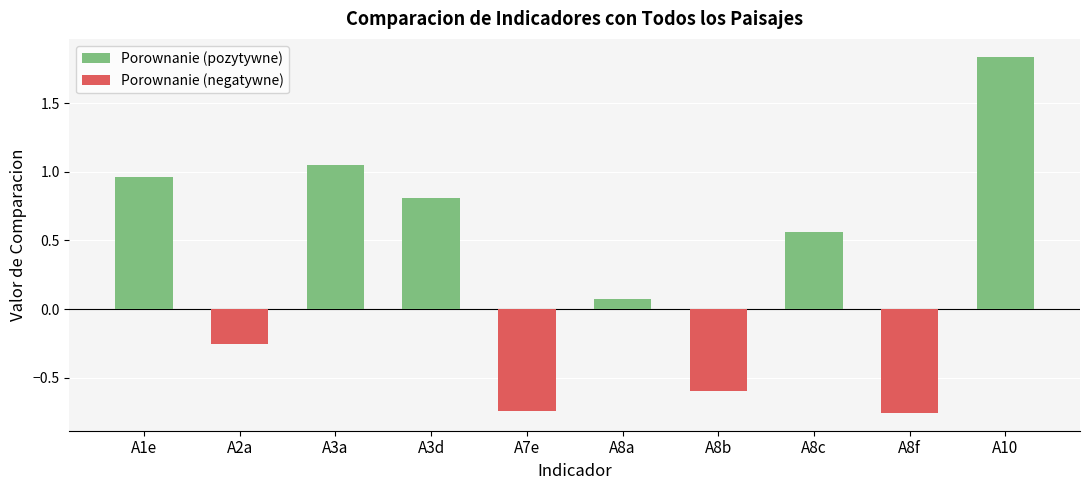

Where is the data nearest to the value 0?

A8a